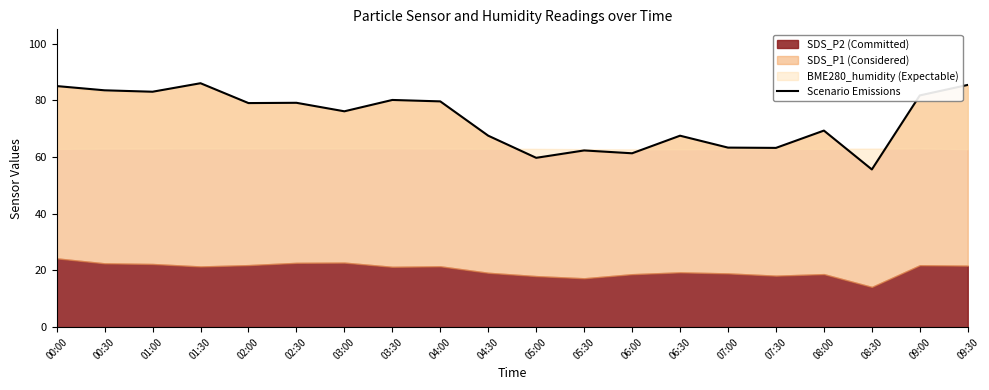

What value does the data have at 05:00?

59.7